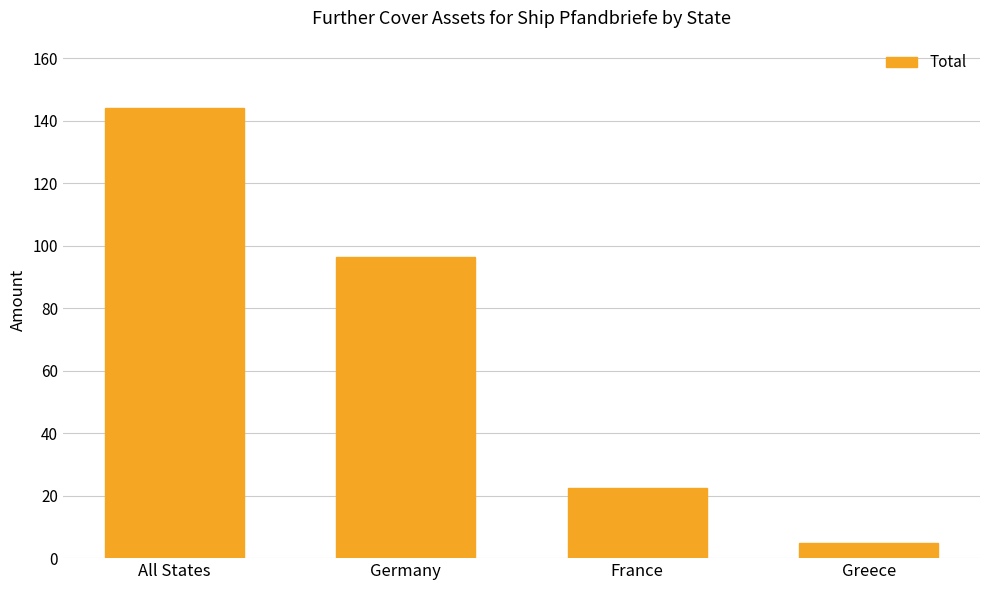

Where is the data nearest to the value 74?

Germany